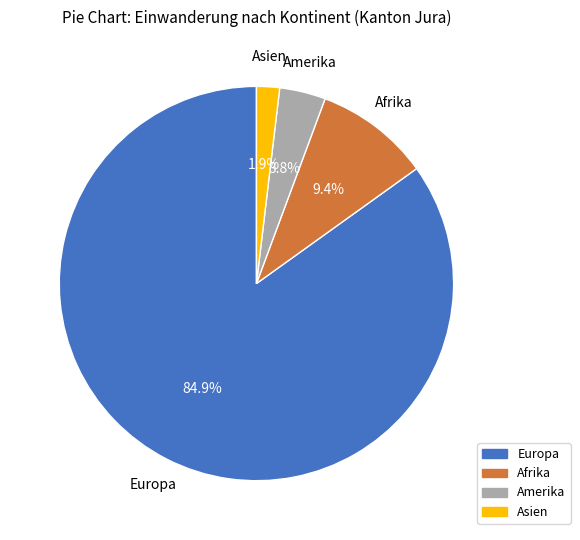

To the nearest percent, what is the average slice percentage?

25%